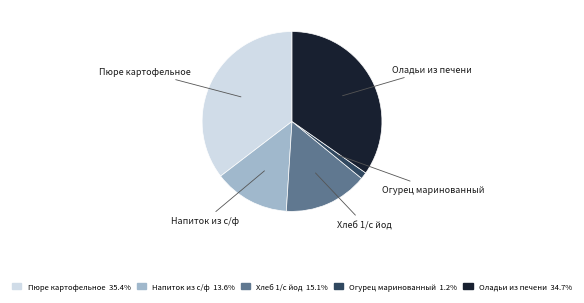

True or false: Напиток из с/ф accounts for 8% of the total.

False